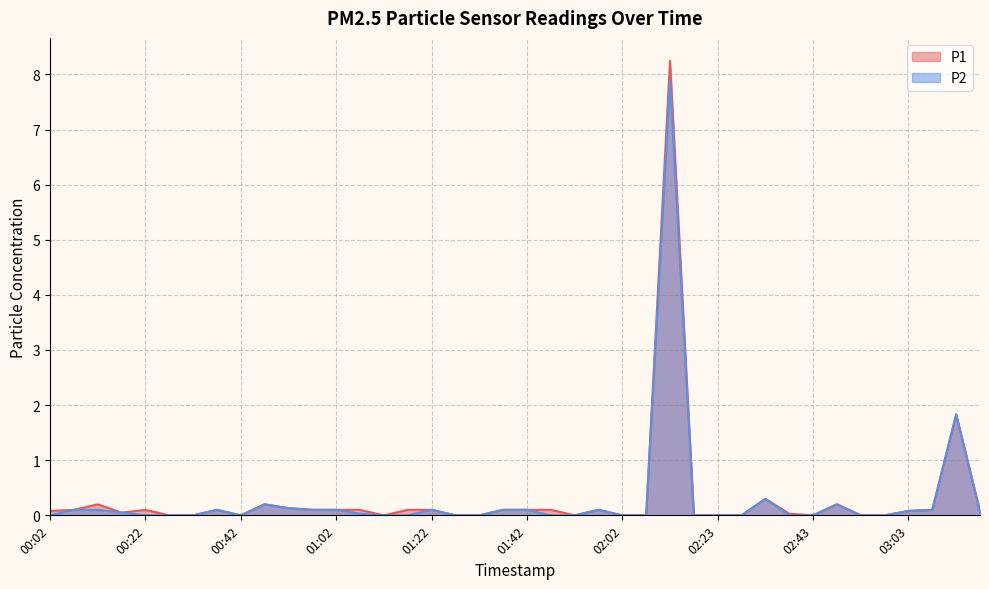

True or false: P2 has a value of 0.0 at 00:27.

True